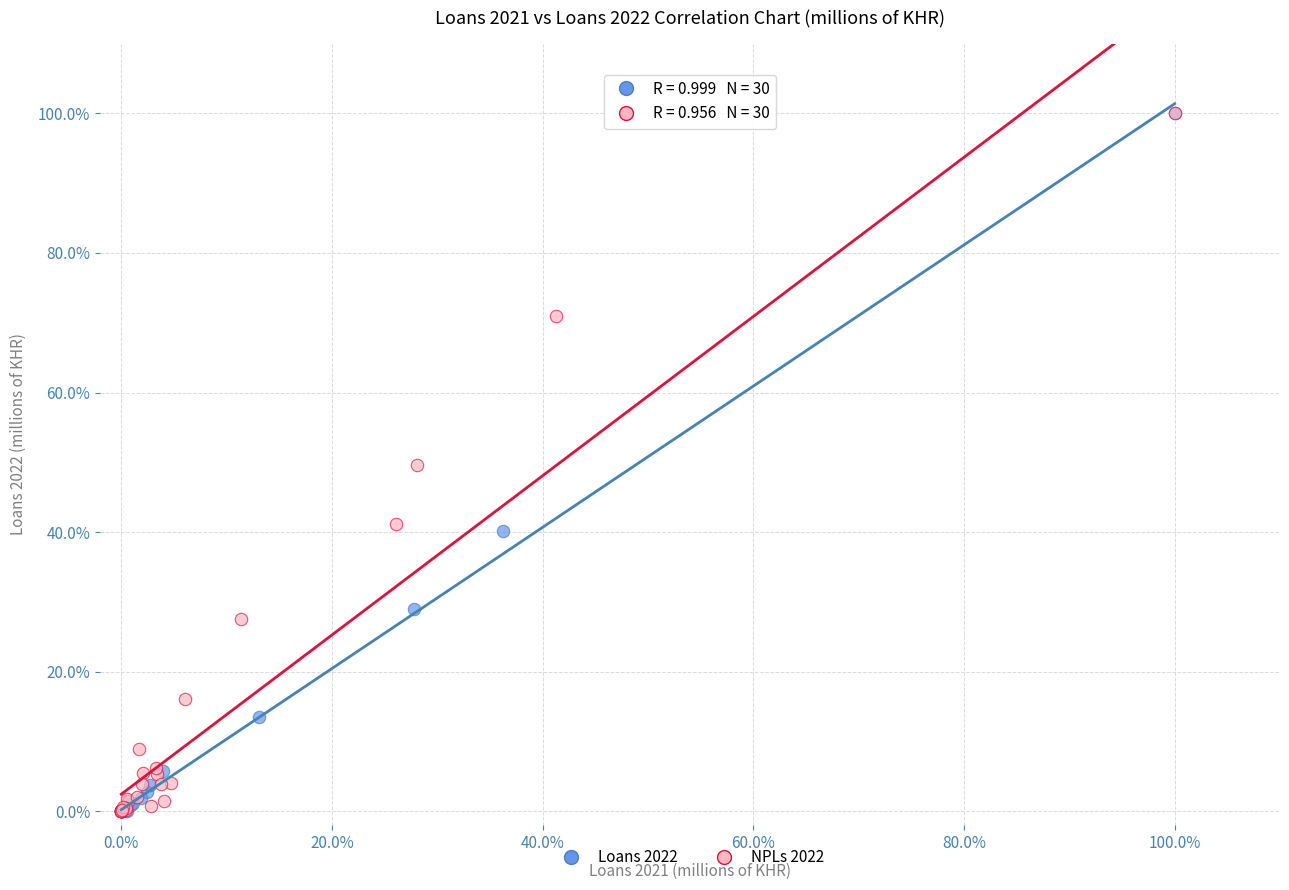

What are all the series names shown in the legend?

Loans 2022, NPLs 2022